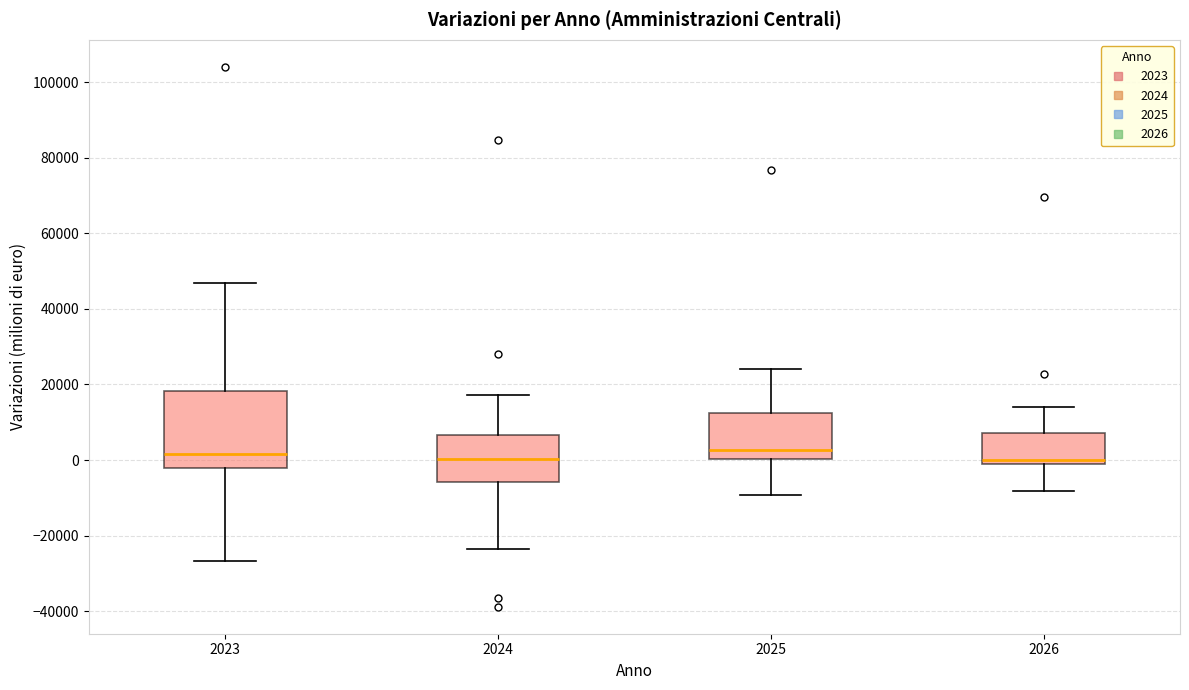

Comparing the boxes themselves (not the whiskers), which one is the tallest?

2023